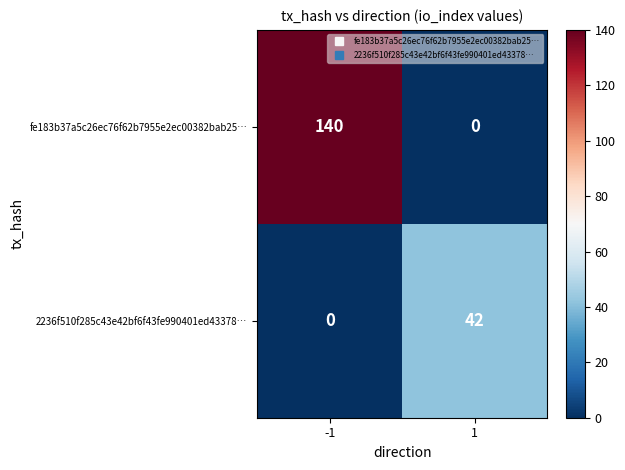

Is the value of fe183b37a5c26ec76f62b7955e2ec00382bab25… at -1 greater than the value of 2236f510f285c43e42bf6f43fe990401ed43378… at -1?

Yes